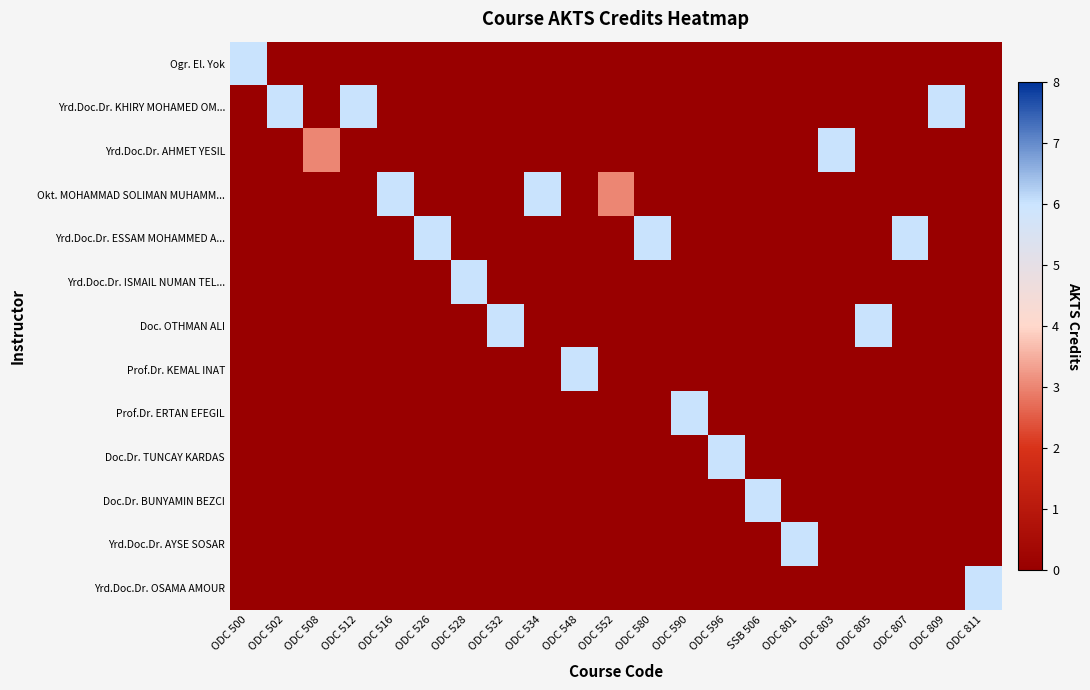

What is the difference between the highest and lowest values at ODC 528?

6